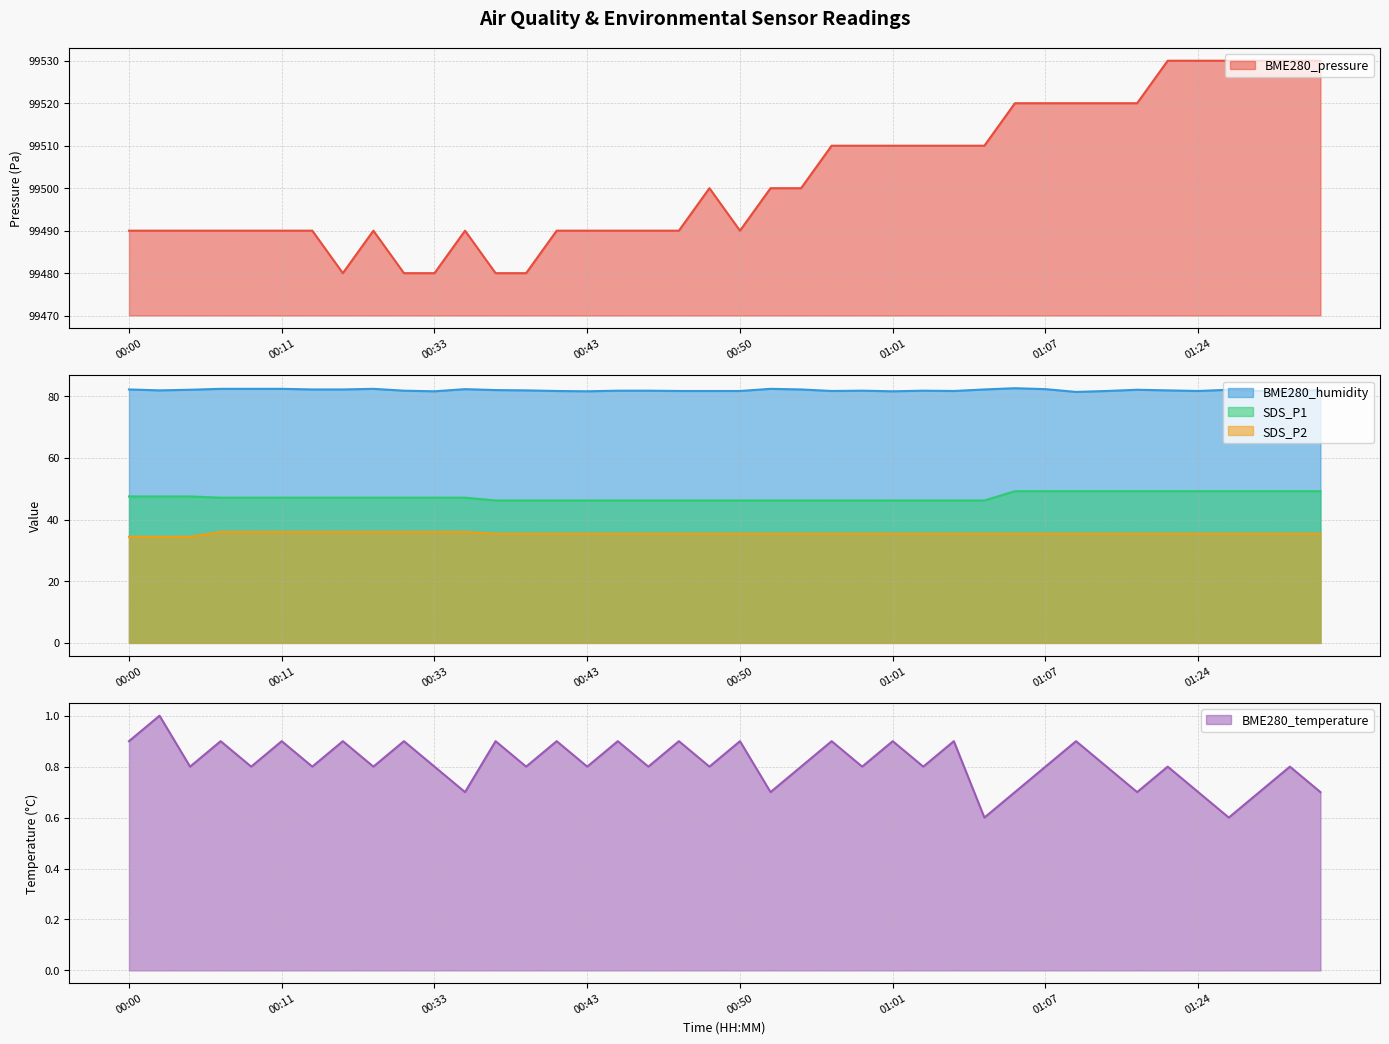

Reading left to right, transcribe all the data shown in this chart.

BME280_pressure: 00:00=99490.0	00:01=99490.0	00:03=99490.0	00:08=99490.0	00:09=99490.0	00:11=99490.0	00:17=99490.0	00:20=99480.0	00:21=99490.0	00:25=99480.0	00:33=99480.0	00:35=99490.0	00:36=99480.0	00:37=99480.0	00:38=99490.0	00:43=99490.0	00:45=99490.0	00:47=99490.0	00:48=99490.0	00:49=99500.0	00:50=99490.0	00:51=99500.0	00:53=99500.0	00:59=99510.0	01:00=99510.0	01:01=99510.0	01:02=99510.0	01:03=99510.0	01:04=99510.0	01:06=99520.0	01:07=99520.0	01:09=99520.0	01:11=99520.0	01:14=99520.0	01:15=99530.0	01:24=99530.0	01:25=99530.0	01:29=99530.0	01:30=99530.0	01:31=99530.0
BME280_humidity: 00:00=82.2	00:01=81.9	00:03=82.1	00:08=82.4	00:09=82.4	00:11=82.4	00:17=82.2	00:20=82.2	00:21=82.4	00:25=81.8	00:33=81.6	00:35=82.3	00:36=82.0	00:37=81.9	00:38=81.7	00:43=81.6	00:45=81.8	00:47=81.8	00:48=81.7	00:49=81.7	00:50=81.7	00:51=82.4	00:53=82.2	00:59=81.7	01:00=81.8	01:01=81.6	01:02=81.8	01:03=81.7	01:04=82.2	01:06=82.6	01:07=82.3	01:09=81.4	01:11=81.7	01:14=82.1	01:15=81.9	01:24=81.7	01:25=82.1	01:29=81.7	01:30=81.8	01:31=82.0
BME280_temperature: 00:00=0.9	00:01=1.0	00:03=0.8	00:08=0.9	00:09=0.8	00:11=0.9	00:17=0.8	00:20=0.9	00:21=0.8	00:25=0.9	00:33=0.8	00:35=0.7	00:36=0.9	00:37=0.8	00:38=0.9	00:43=0.8	00:45=0.9	00:47=0.8	00:48=0.9	00:49=0.8	00:50=0.9	00:51=0.7	00:53=0.8	00:59=0.9	01:00=0.8	01:01=0.9	01:02=0.8	01:03=0.9	01:04=0.6	01:06=0.7	01:07=0.8	01:09=0.9	01:11=0.8	01:14=0.7	01:15=0.8	01:24=0.7	01:25=0.6	01:29=0.7	01:30=0.8	01:31=0.7
SDS_P1: 00:00=47.5	00:01=47.5	00:03=47.5	00:08=47.1	00:09=47.1	00:11=47.1	00:17=47.1	00:20=47.1	00:21=47.1	00:25=47.1	00:33=47.1	00:35=47.1	00:36=46.2	00:37=46.2	00:38=46.2	00:43=46.2	00:45=46.2	00:47=46.2	00:48=46.2	00:49=46.2	00:50=46.2	00:51=46.2	00:53=46.2	00:59=46.2	01:00=46.2	01:01=46.2	01:02=46.2	01:03=46.2	01:04=46.2	01:06=49.2	01:07=49.2	01:09=49.2	01:11=49.2	01:14=49.2	01:15=49.2	01:24=49.2	01:25=49.2	01:29=49.2	01:30=49.2	01:31=49.2
SDS_P2: 00:00=34.4	00:01=34.4	00:03=34.4	00:08=36.0	00:09=36.0	00:11=36.0	00:17=36.0	00:20=36.0	00:21=36.0	00:25=36.0	00:33=36.0	00:35=36.0	00:36=35.4	00:37=35.4	00:38=35.4	00:43=35.4	00:45=35.4	00:47=35.4	00:48=35.4	00:49=35.4	00:50=35.4	00:51=35.4	00:53=35.4	00:59=35.4	01:00=35.4	01:01=35.4	01:02=35.4	01:03=35.4	01:04=35.4	01:06=35.4	01:07=35.4	01:09=35.4	01:11=35.4	01:14=35.4	01:15=35.4	01:24=35.4	01:25=35.4	01:29=35.4	01:30=35.4	01:31=35.4